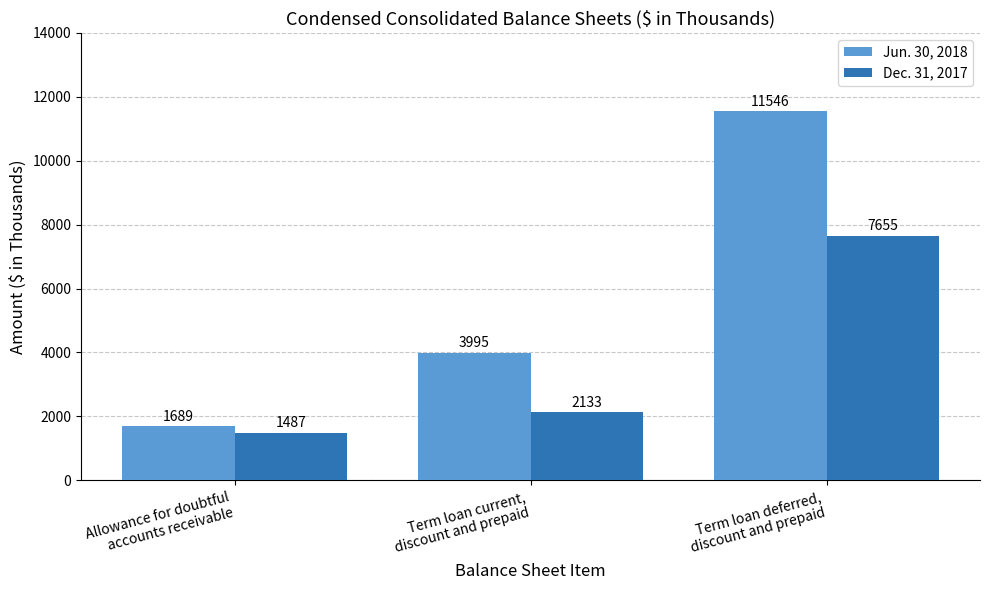

Is it true that Dec. 31, 2017 equals 2133 at Term loan current,
discount and prepaid?

True